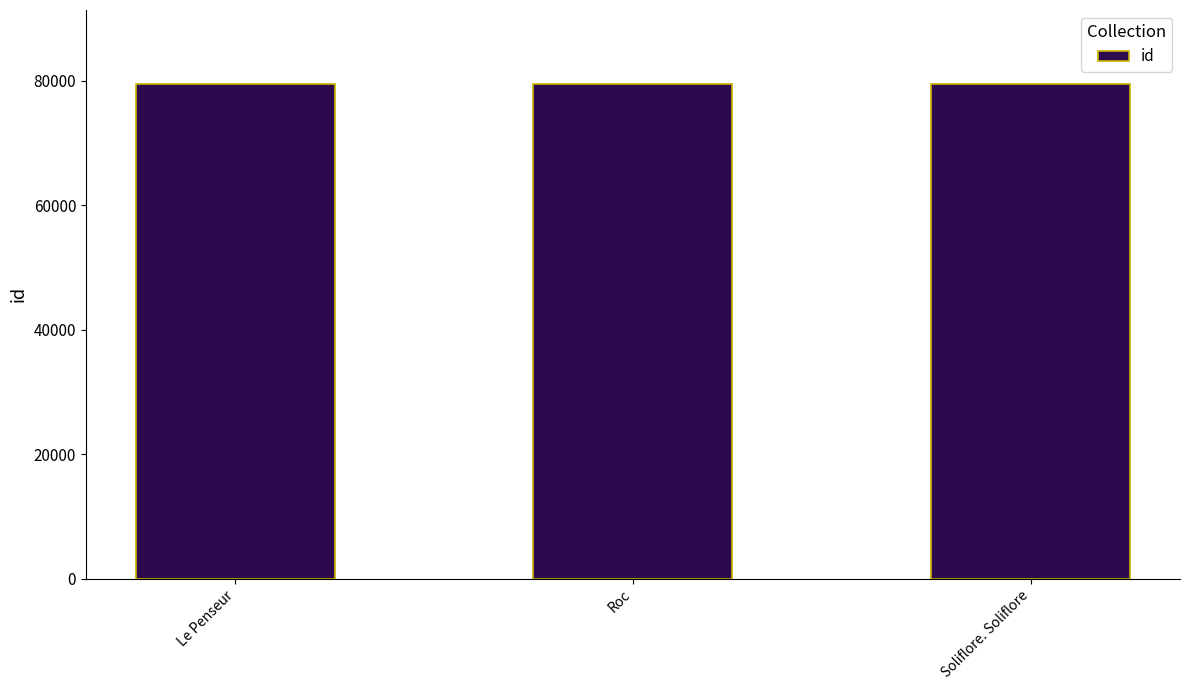

Are the bars horizontal?

No